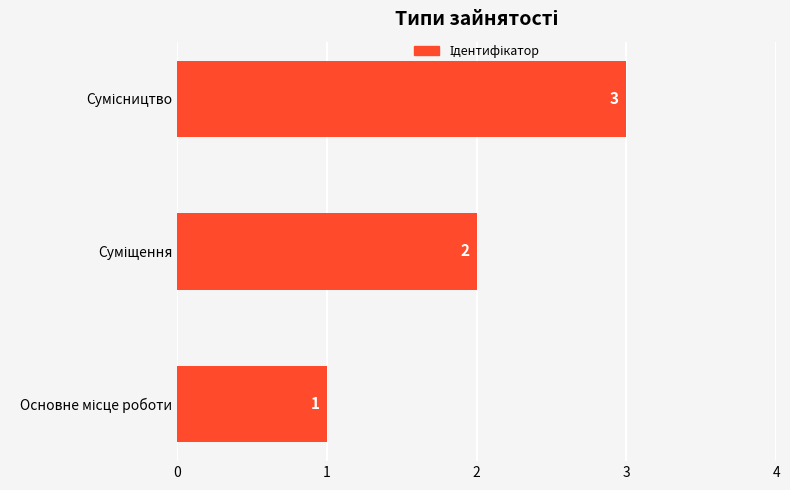

What is the greatest value displayed?

3